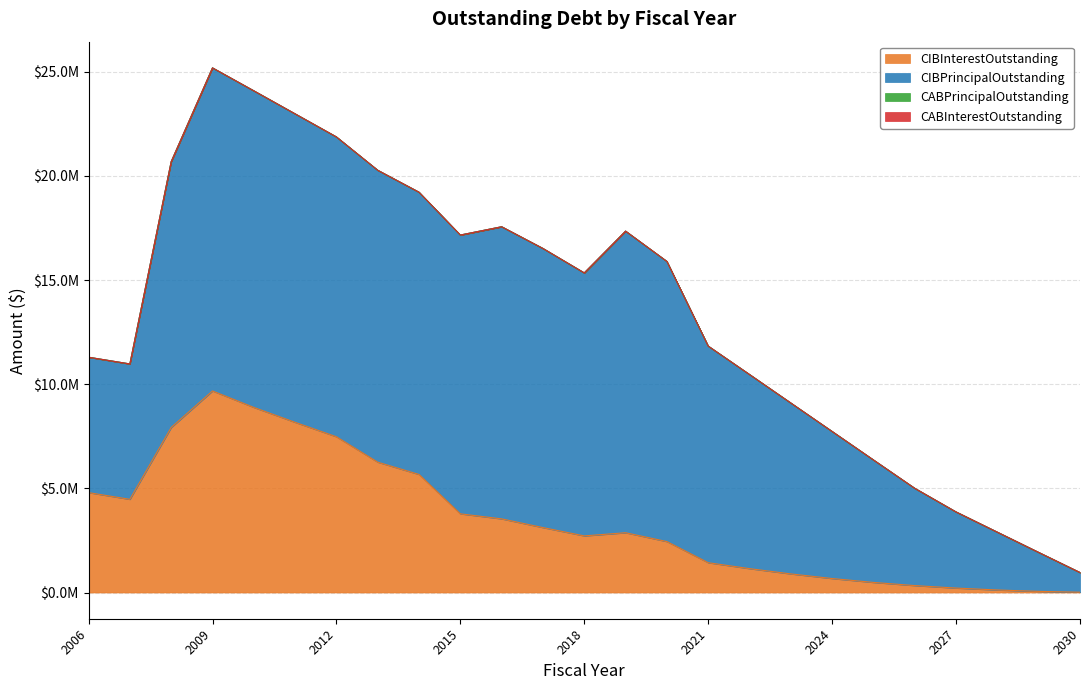

Reading left to right, extract all data points from this chart.

CIBInterestOutstanding: 4794952.3	4472376.2	7922875.6	9676449.6	8885767.5	8169426.2	7476510.0	6256431.2	5666791.2	3776107.8	3534342.4	3116332.6	2717595.6	2868755.4	2444531.8	1429958.3	1145683.0	891923.0	670545.3	483374.0	331458.5	212273.0	120424.1	53924.8	13550.2
CIBPrincipalOutstanding: 6500000.0	6500000.0	12760000.0	15510000.0	15200000.0	14810000.0	14395000.0	14015000.0	13550000.0	13385000.0	14025000.0	13400000.0	12625000.0	14480000.0	13450000.0	10400000.0	9320000.0	8205000.0	7060000.0	5880000.0	4670000.0	3655000.0	2775000.0	1870000.0	945000.0
CABPrincipalOutstanding: 0.0	0.0	0.0	0.0	0.0	0.0	0.0	0.0	0.0	0.0	0.0	0.0	0.0	0.0	0.0	0.0	0.0	0.0	0.0	0.0	0.0	0.0	0.0	0.0	0.0
CABInterestOutstanding: 0.0	0.0	0.0	0.0	0.0	0.0	0.0	0.0	0.0	0.0	0.0	0.0	0.0	0.0	0.0	0.0	0.0	0.0	0.0	0.0	0.0	0.0	0.0	0.0	0.0